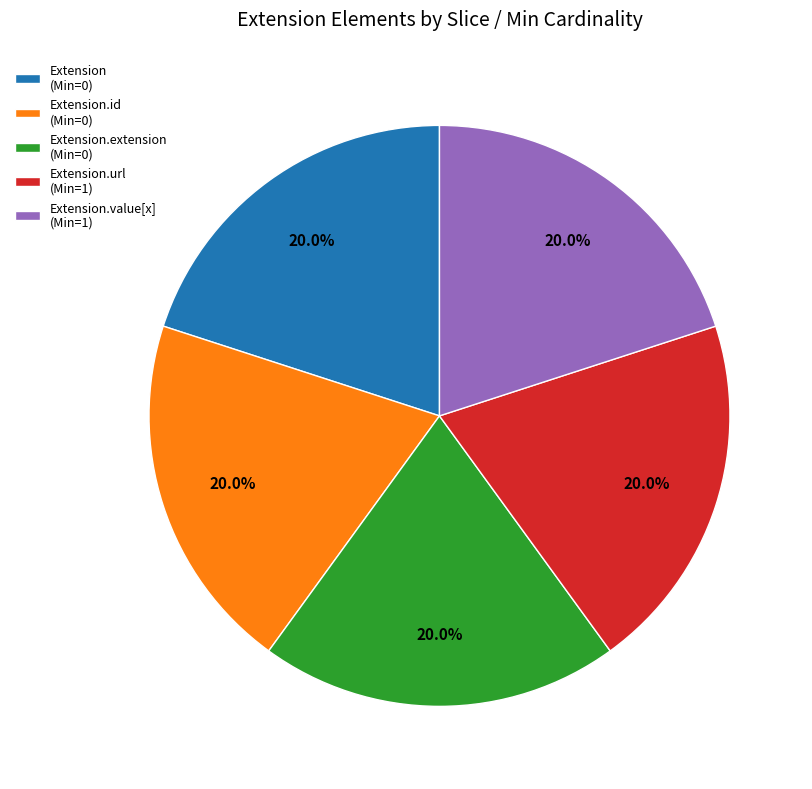

What percentage is NOT represented by Extension (Min=0)?

80.0%